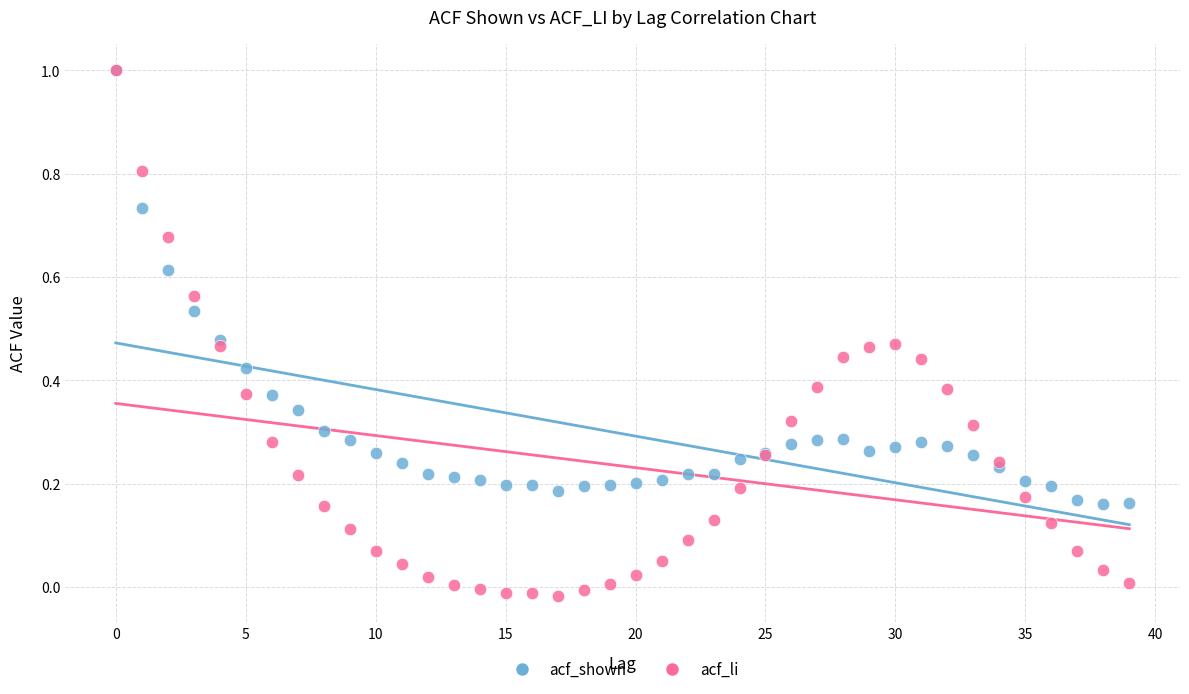

What are all the series names shown in the legend?

acf_shown, acf_li